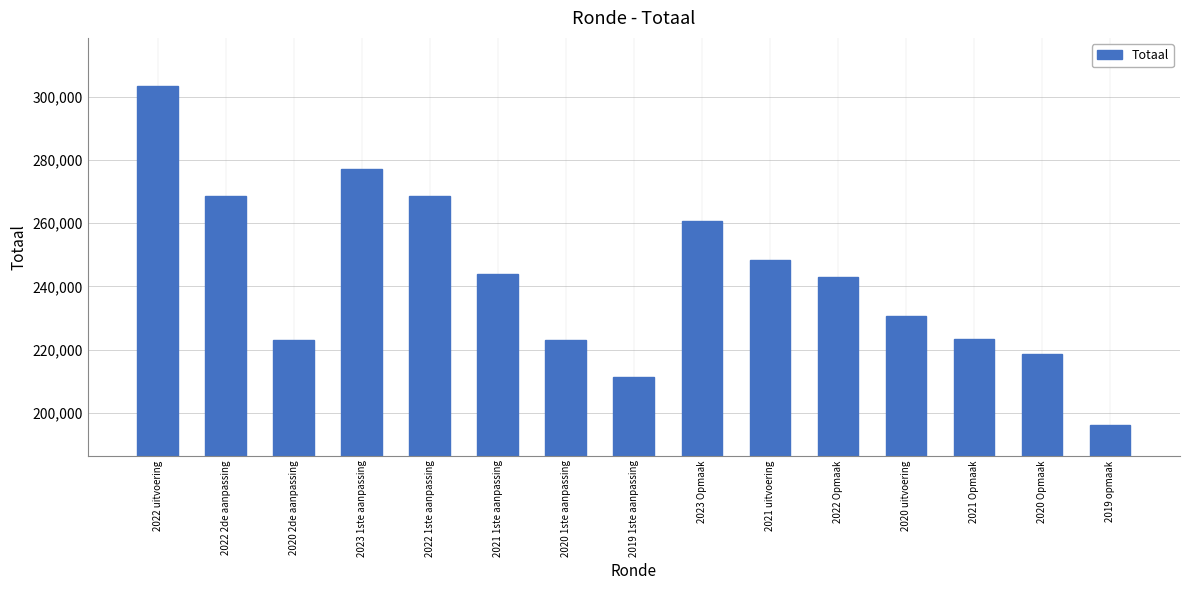

Is it true that the value at 2023 1ste aanpassing is 277301?

True